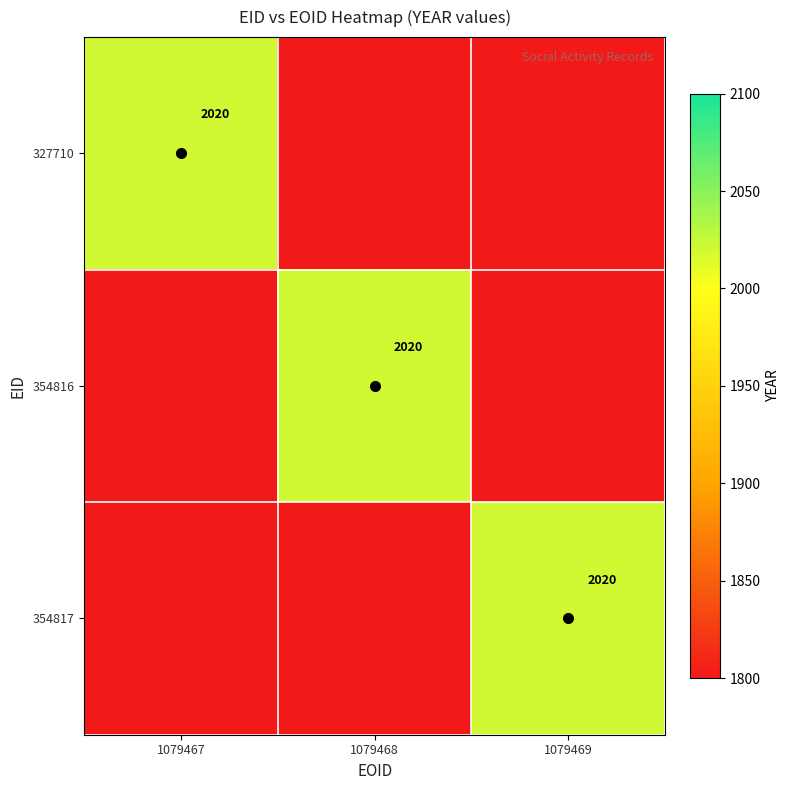

Rank the series by their maximum value, from lowest to highest.

327710, 354816, 354817